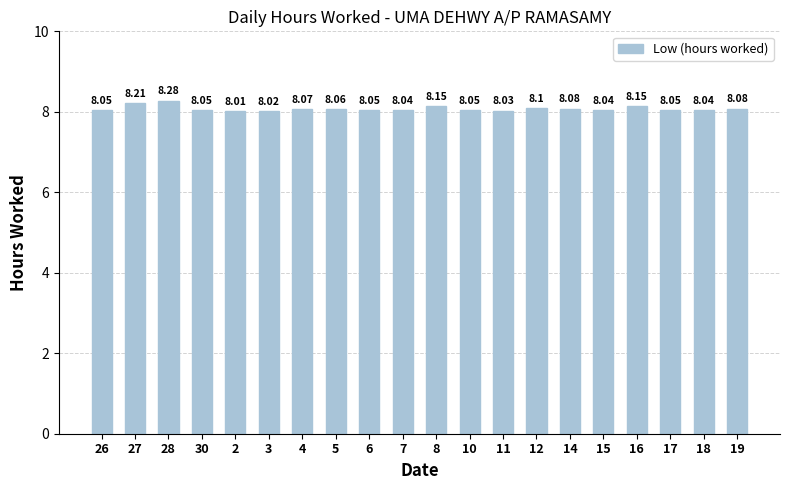

What is the sum of all values?

161.6